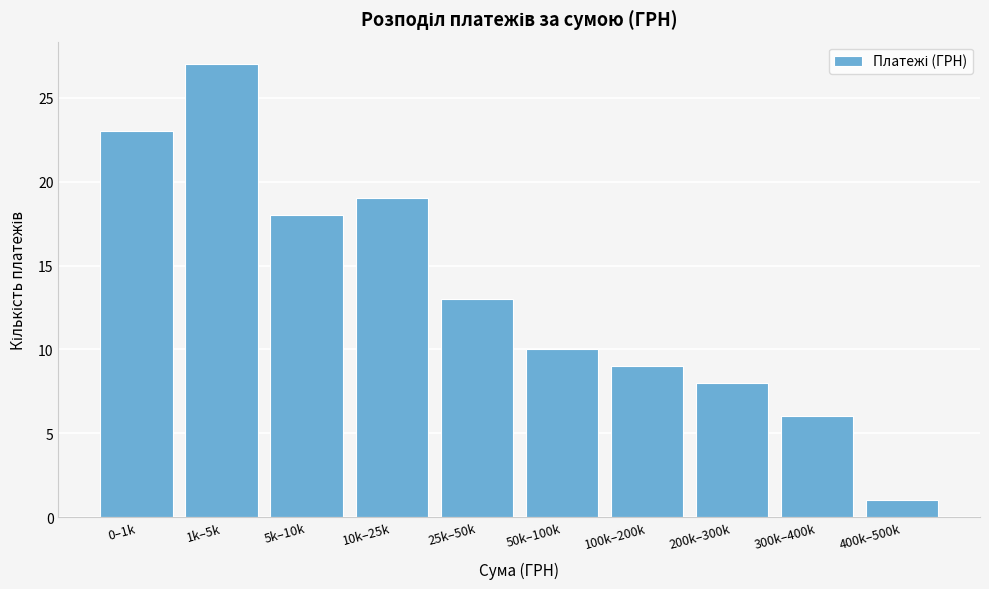

Reading left to right, transcribe all the data shown in this chart.

0–1k=23	1k–5k=27	5k–10k=18	10k–25k=19	25k–50k=13	50k–100k=10	100k–200k=9	200k–300k=8	300k–400k=6	400k–500k=1